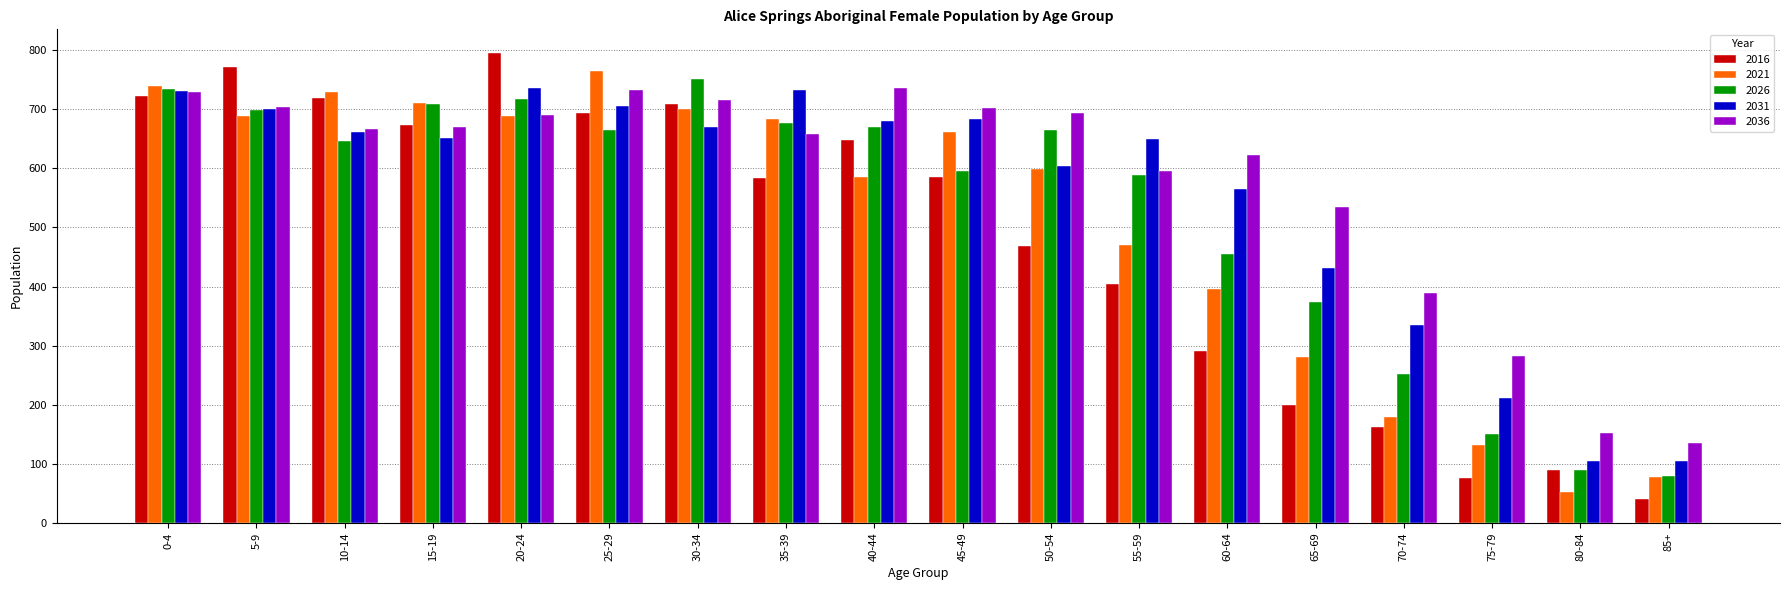

What value does the 2031 series have at 35-39?

731.7